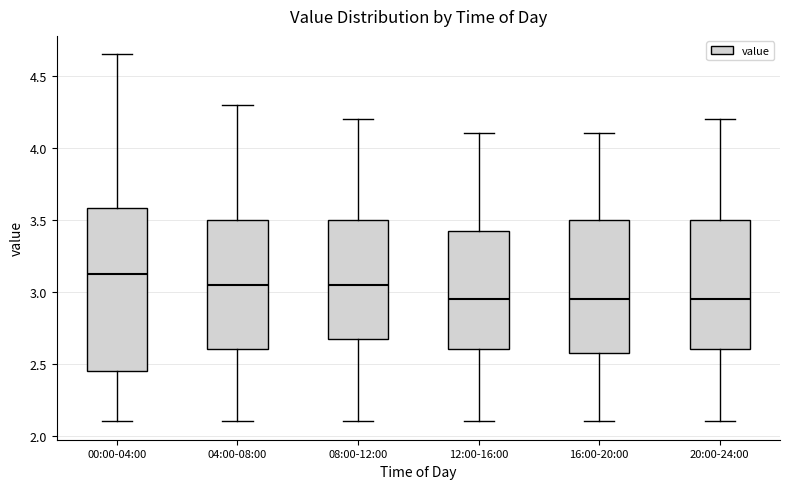

Comparing the boxes themselves (not the whiskers), which one is the tallest?

00:00-04:00